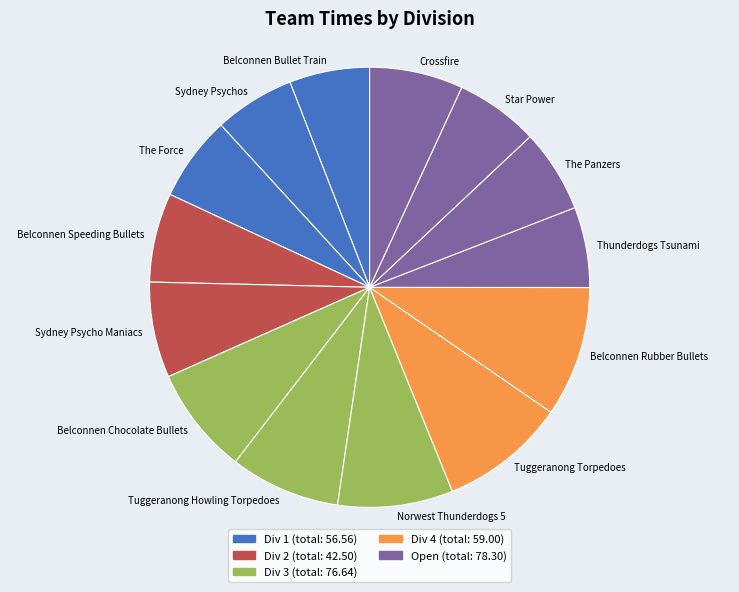

Is there any slice that represents more than half of the pie?

No